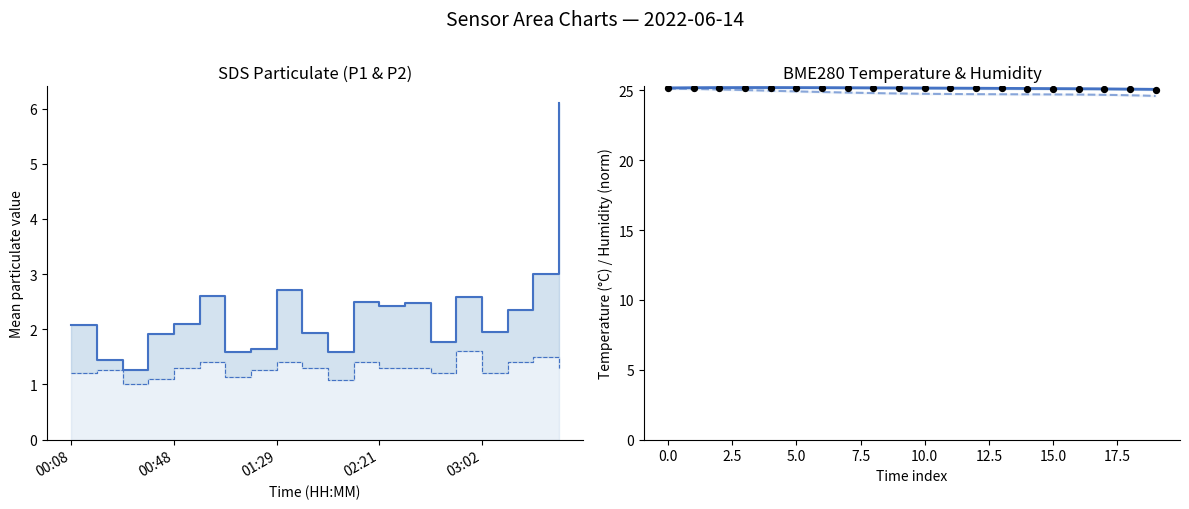

Which series has the largest total across all categories?

BME280_temperature